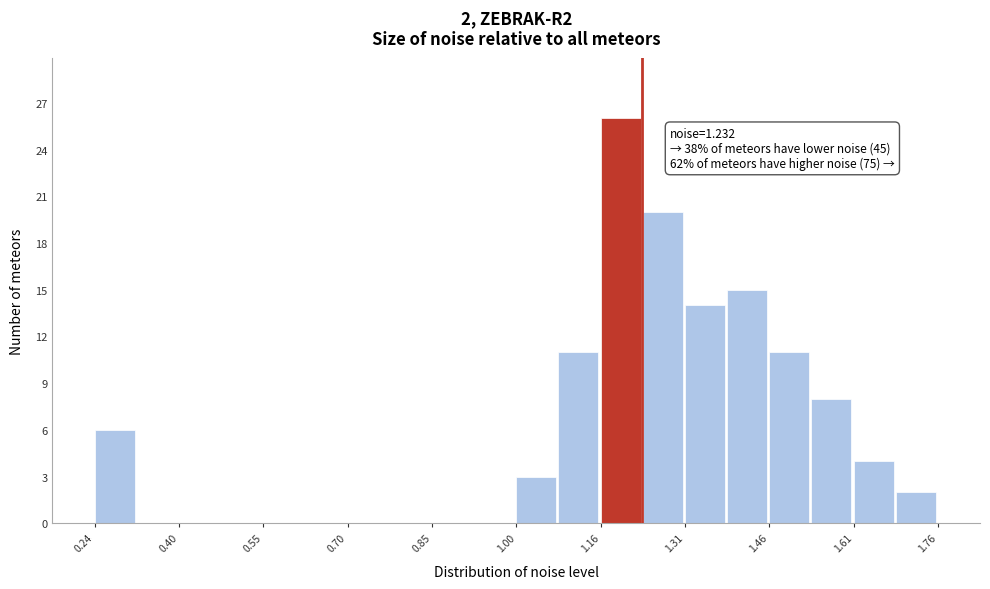

Around what value on the x-axis is the tallest bar? Give the approximate position of its centre, as read against the axis.

1.20